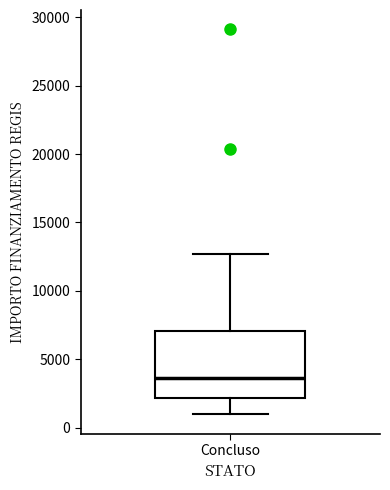

Read this box plot against the y-axis: the position of the median line, the range covered by the box, and the ends of both whiskers. The values are not printed on the chart, so give them approximately, as read against the axis.

median 3500, box 2000 to 7000, whiskers 1000 to 12500